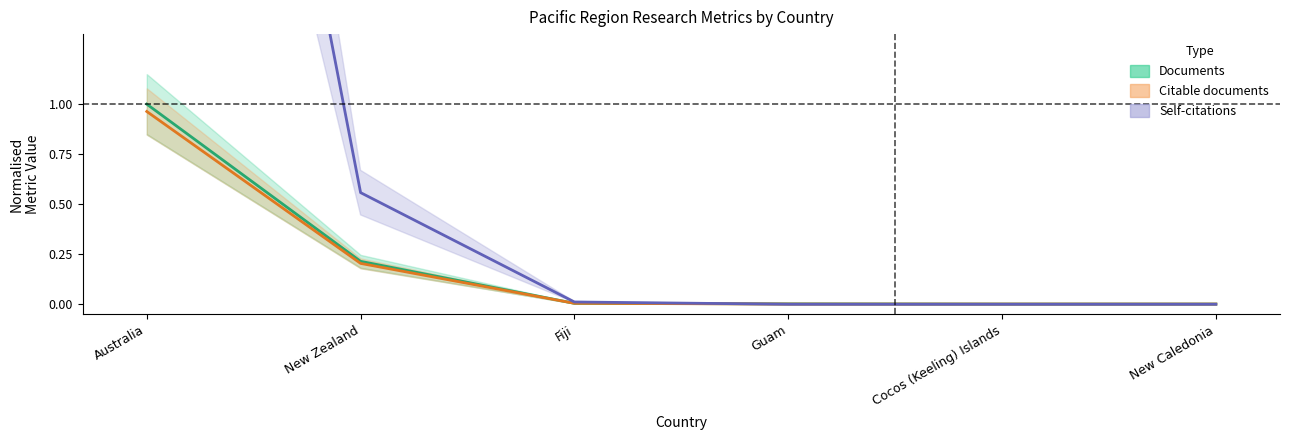

At which category is the sum across all series the highest?

Australia